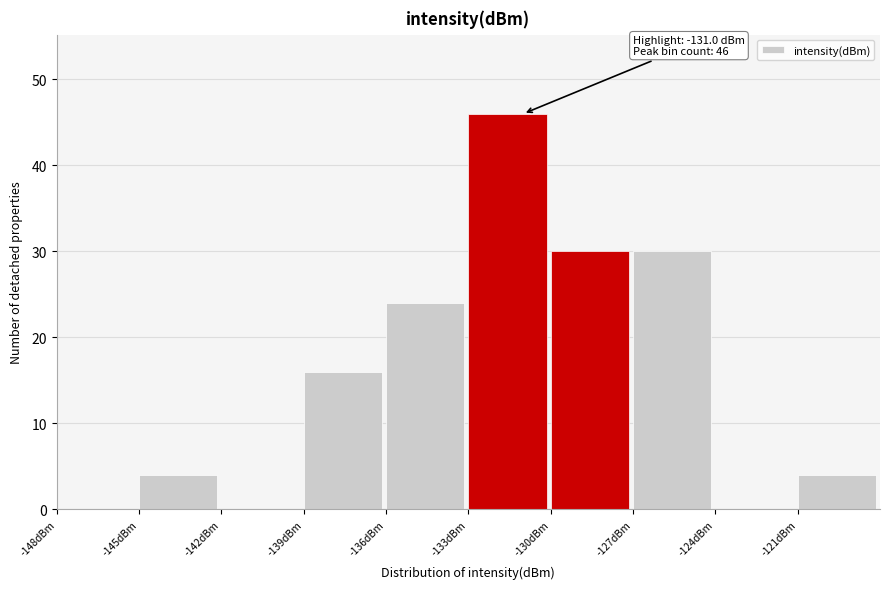

Over which range of the x-axis is the bar tallest?

-133 to -130